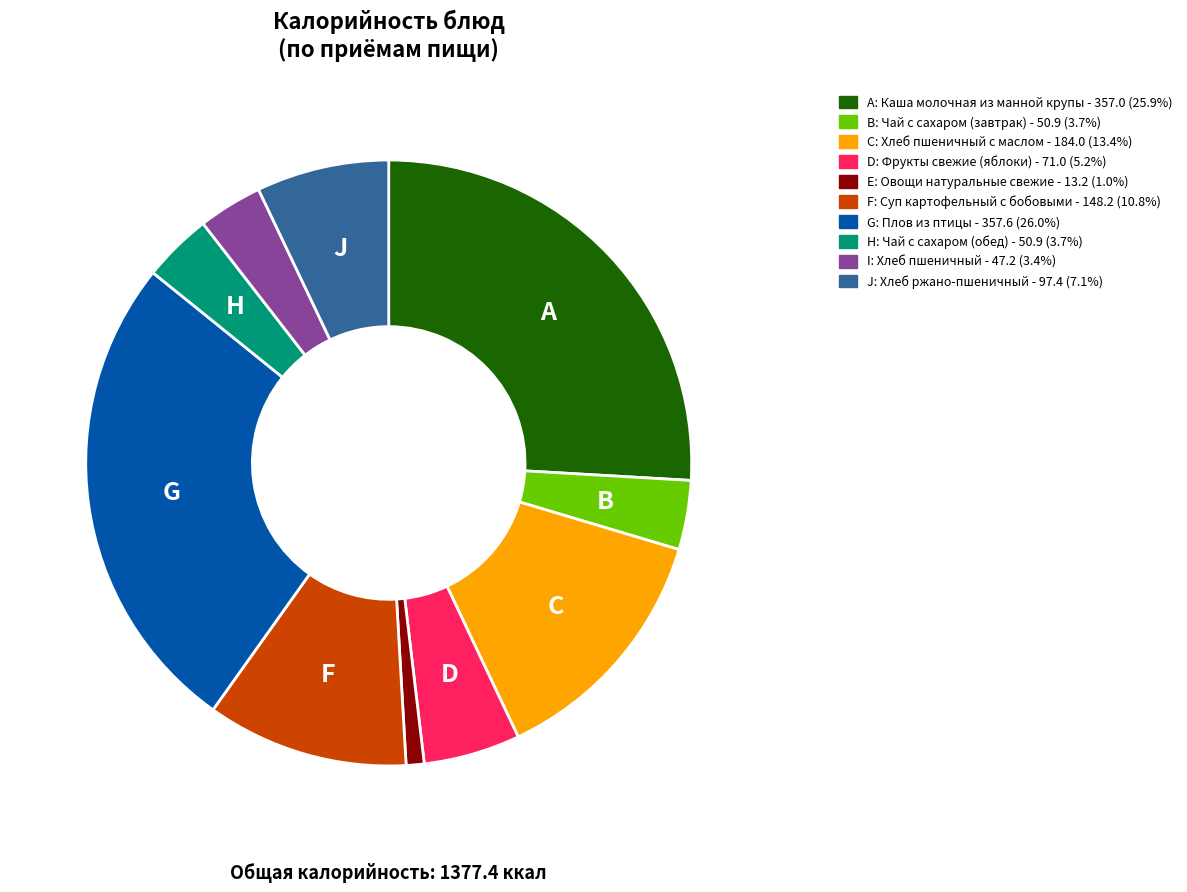

Is there a majority slice in this chart?

No